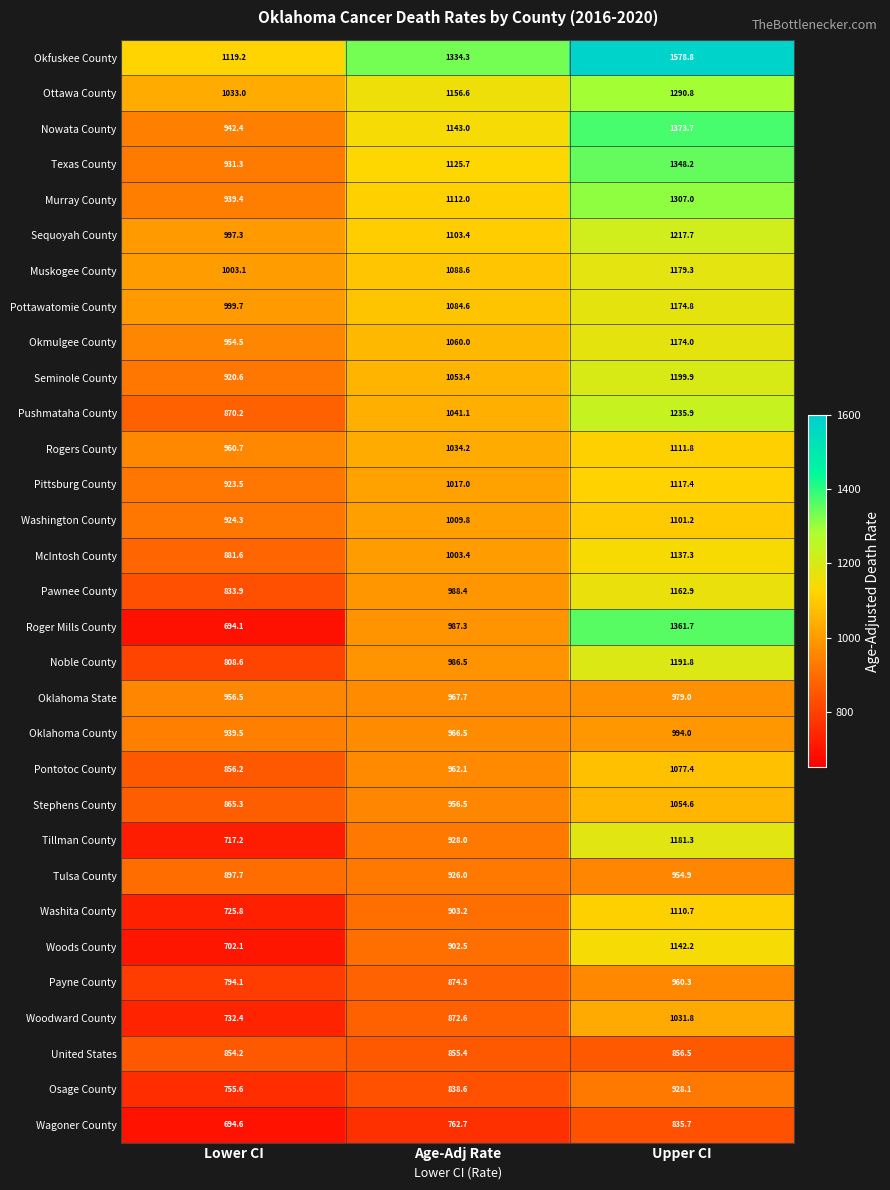

List the series in order of their peak value, lowest first.

Wagoner County, United States, Osage County, Tulsa County, Payne County, Oklahoma State, Oklahoma County, Woodward County, Stephens County, Pontotoc County, Washington County, Washita County, Rogers County, Pittsburg County, McIntosh County, Woods County, Pawnee County, Okmulgee County, Pottawatomie County, Muskogee County, Tillman County, Noble County, Seminole County, Sequoyah County, Pushmataha County, Ottawa County, Murray County, Texas County, Roger Mills County, Nowata County, Okfuskee County